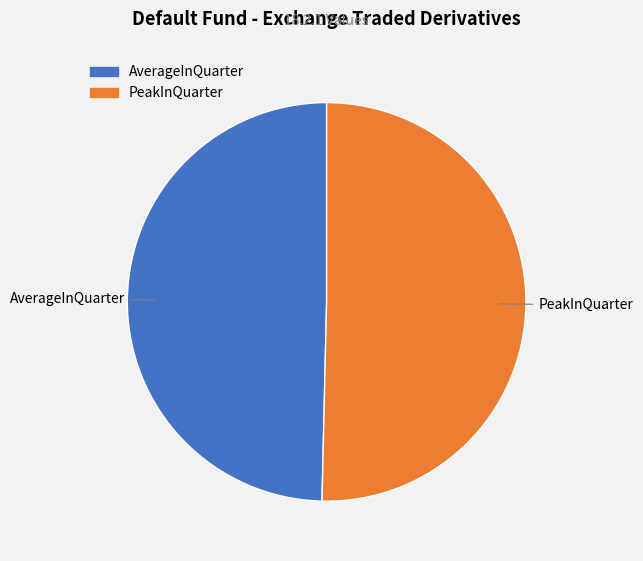

Is the sum of PeakInQuarter and AverageInQuarter greater than half?

Yes